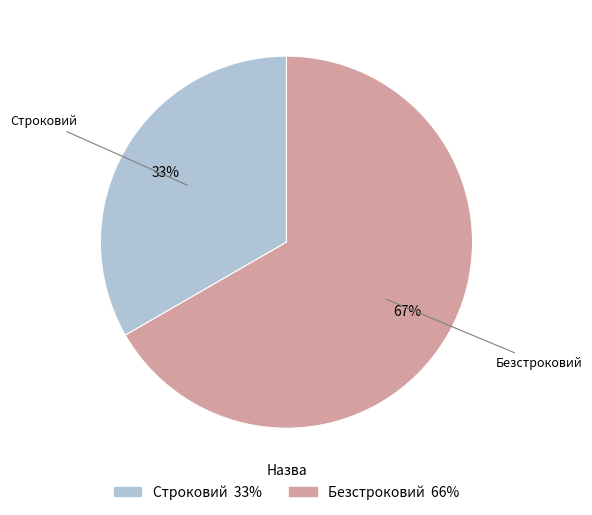

Which slice is the smallest?

Строковий